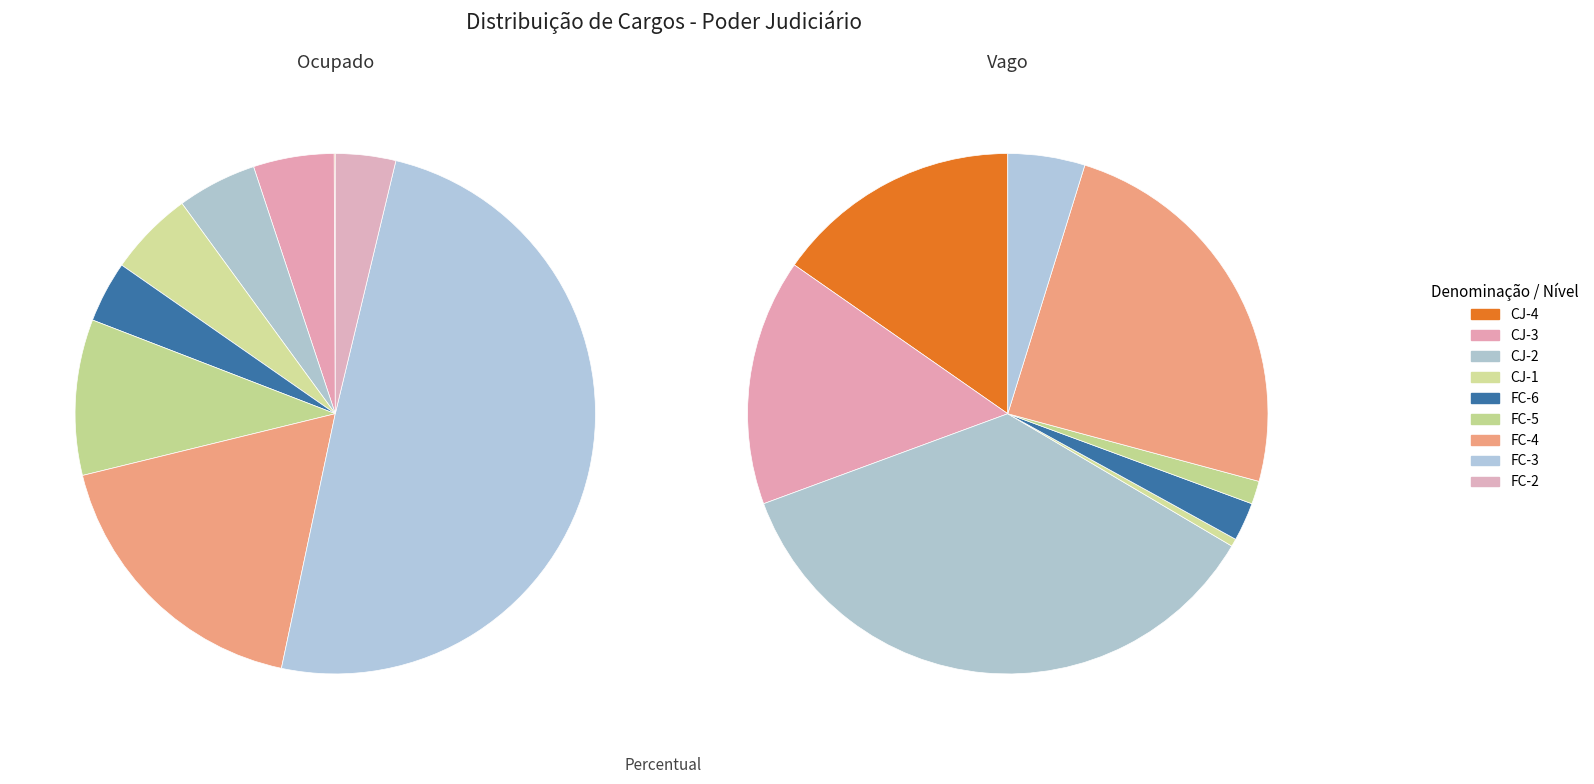

Is the sum of CJ-1 and CJ-2 greater than half?

No